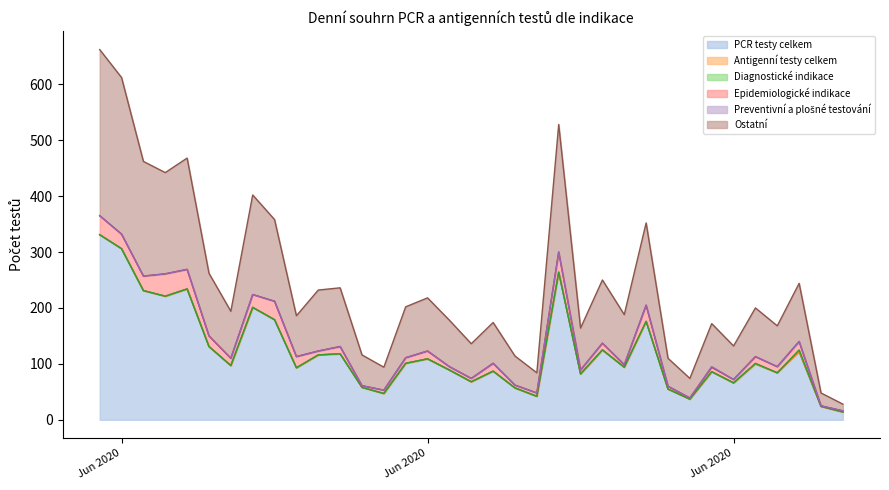

Reading left to right, transcribe all the data shown in this chart.

PCR testy celkem: 331	306	231	221	234	131	97	201	179	93	116	118	58	47	101	109	89	68	87	57	42	264	82	125	94	176	55	37	86	66	100	84	122	24	14
Antigenní testy celkem: 0	0	0	0	0	0	0	0	0	0	0	0	0	0	0	0	0	0	0	0	0	0	0	0	0	0	0	0	0	0	0	0	0	0	0
Diagnostické indikace: 0	0	0	0	0	0	0	0	0	0	0	0	0	0	0	0	0	0	0	0	0	0	0	0	0	0	0	0	0	0	1	0	3	0	0
Epidemiologické indikace: 34	26	26	40	35	19	13	23	33	20	7	13	3	6	10	14	6	6	14	5	6	36	7	12	4	29	5	2	8	6	12	11	15	1	2
Preventivní a plošné testování: 0	0	0	0	0	0	0	0	0	0	0	0	0	0	0	0	0	0	0	0	0	0	0	0	1	0	0	0	1	0	0	0	0	0	0
Ostatní: 297	280	205	181	199	112	84	178	146	73	109	105	55	41	91	95	83	62	73	52	36	228	75	113	89	147	50	35	77	60	87	73	104	23	12